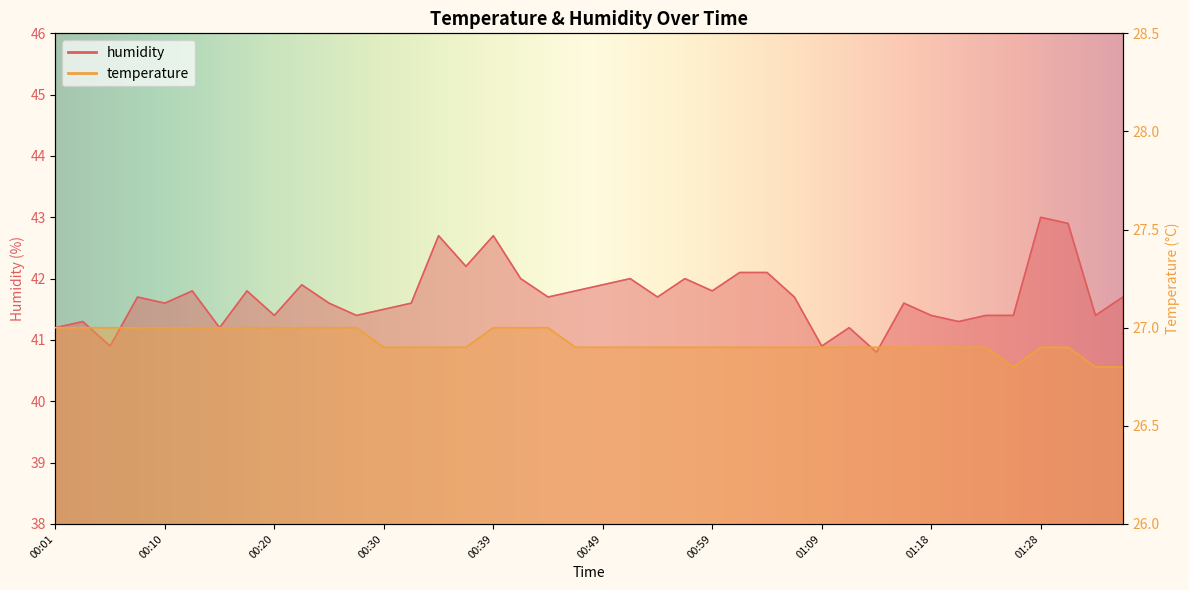

Is it true that humidity equals 14.3 at 00:18?

False